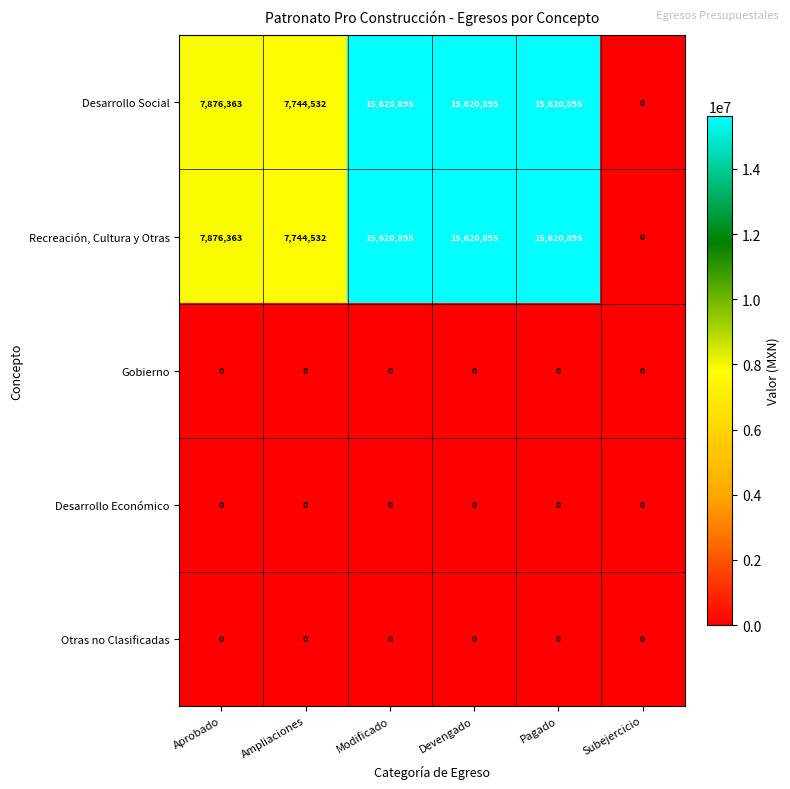

Reading left to right, list all the values displayed in this chart.

Desarrollo Social: 7876363	7744532	15620895	15620895	15620895	0
Recreación, Cultura y Otras: 7876363	7744532	15620895	15620895	15620895	0
Gobierno: 0	0	0	0	0	0
Desarrollo Económico: 0	0	0	0	0	0
Otras no Clasificadas: 0	0	0	0	0	0